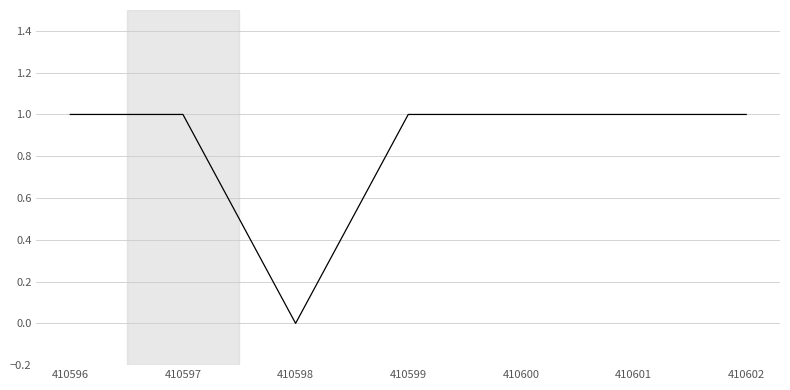

How many series are shown in this chart?

1